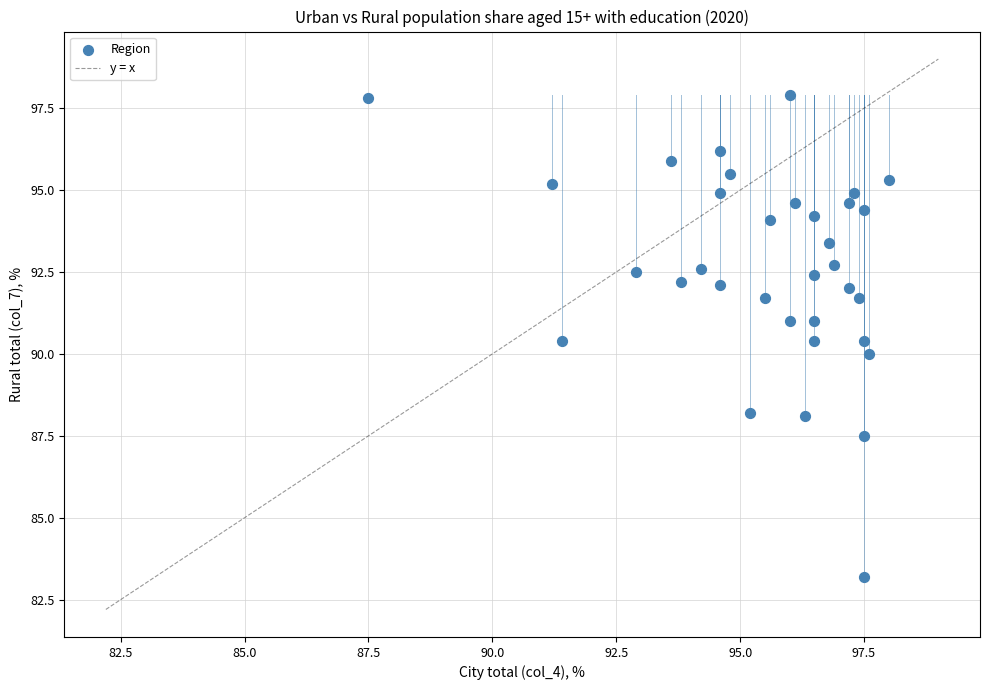

What is the range of Y values (max minus min)?

14.7